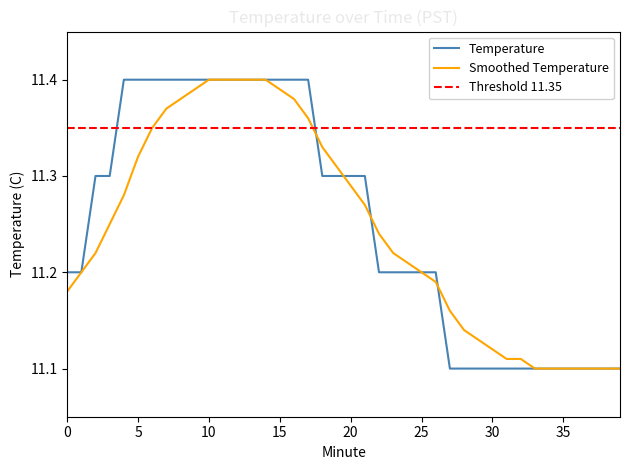

What is the sum of all Smoothed Temperature values?

449.8